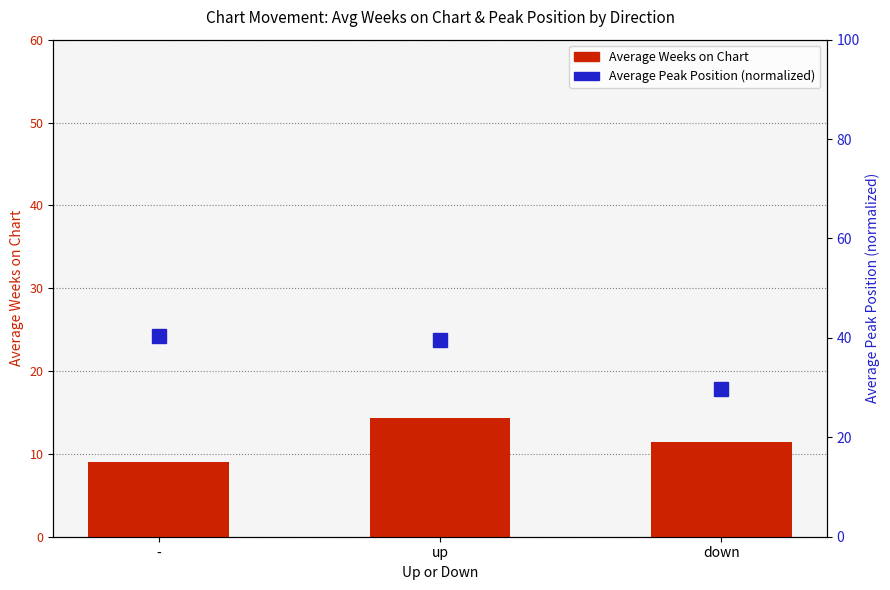

The Average Weeks on Chart series shows 13.4 at -. True or false?

False